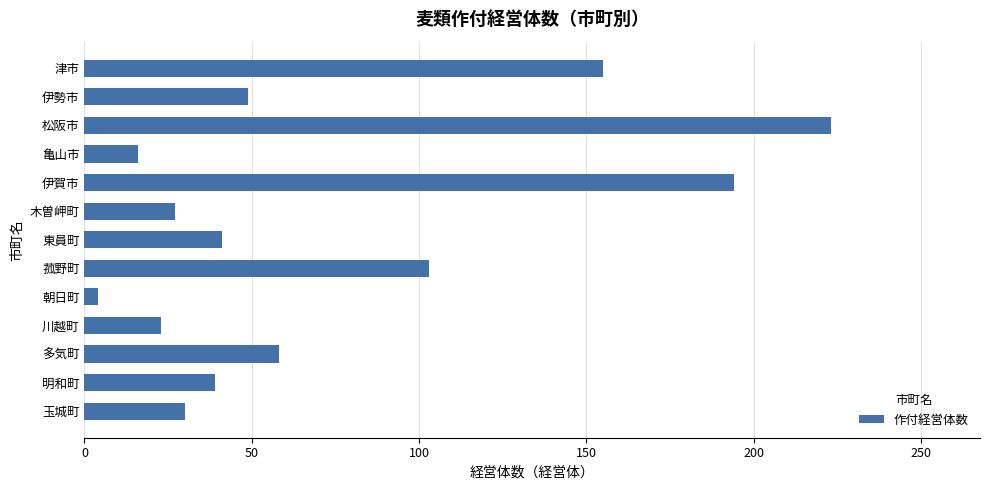

What is the label of the 13th bar from the top?

玉城町